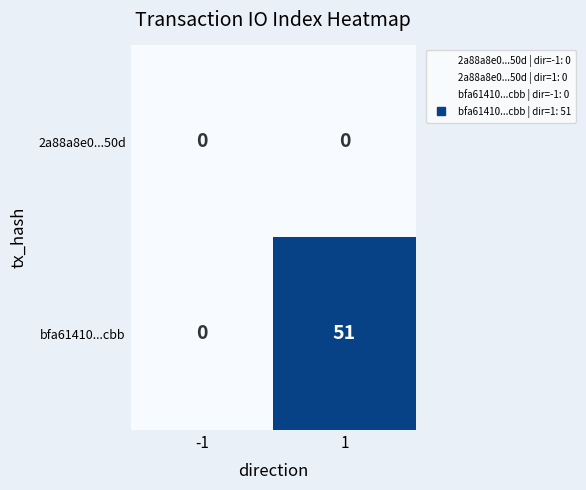

Rank the series by their average value, from highest to lowest.

bfa61410...cbb, 2a88a8e0...50d